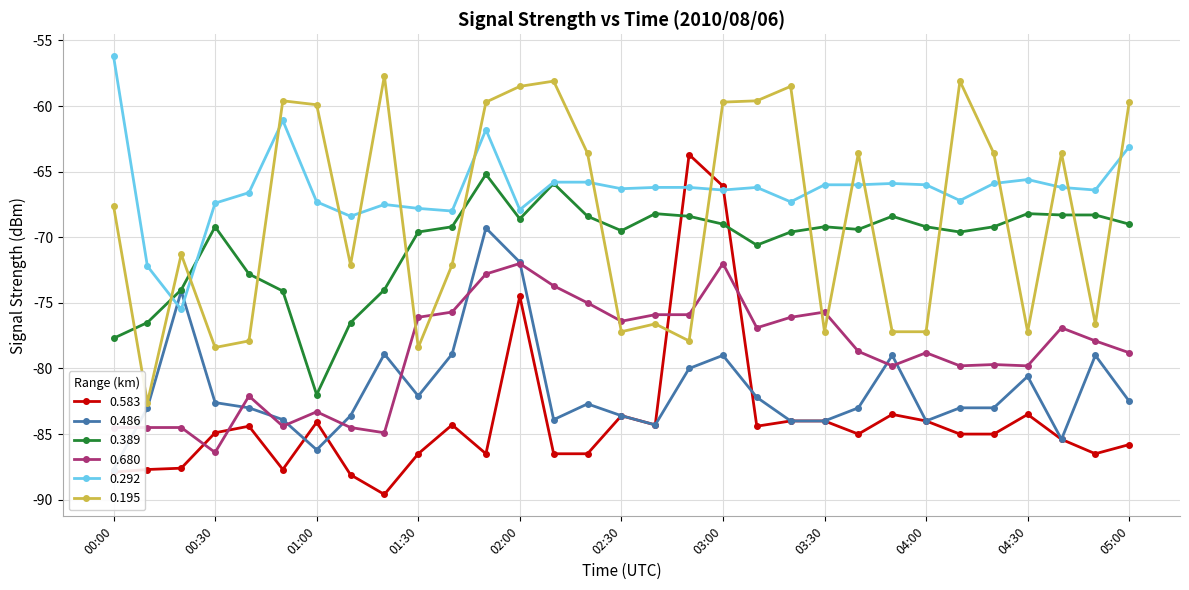

At which label is 0.583 closest to -76?

02:00